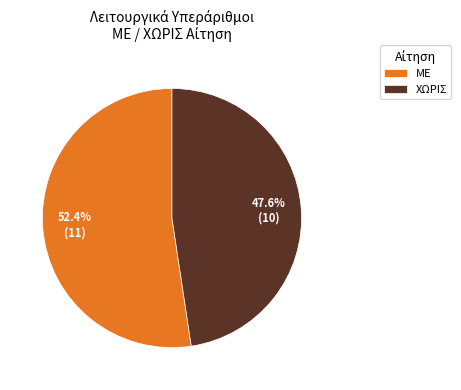

What percentage is the ΧΩΡΙΣ slice, to the nearest percent?

48%